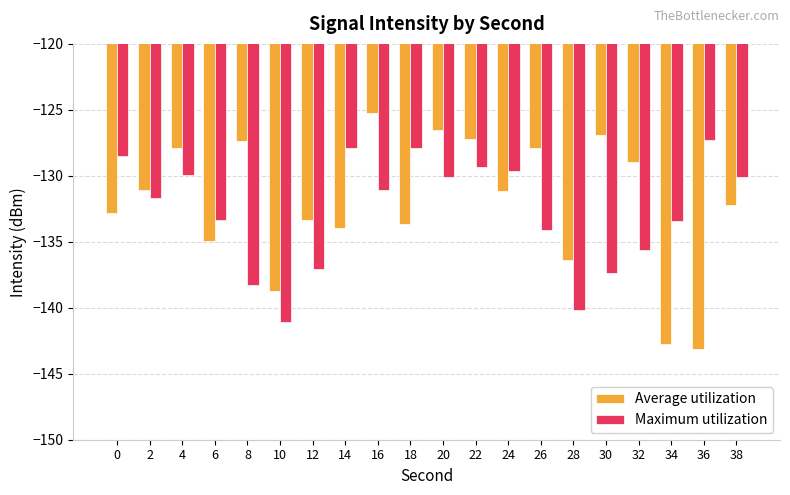

What is the minimum value for Average utilization?

-143.2